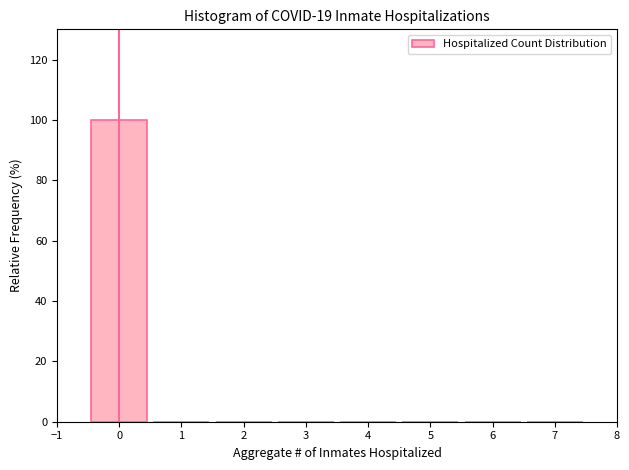

Over which range of the x-axis is the bar tallest?

-0.5 to 0.5